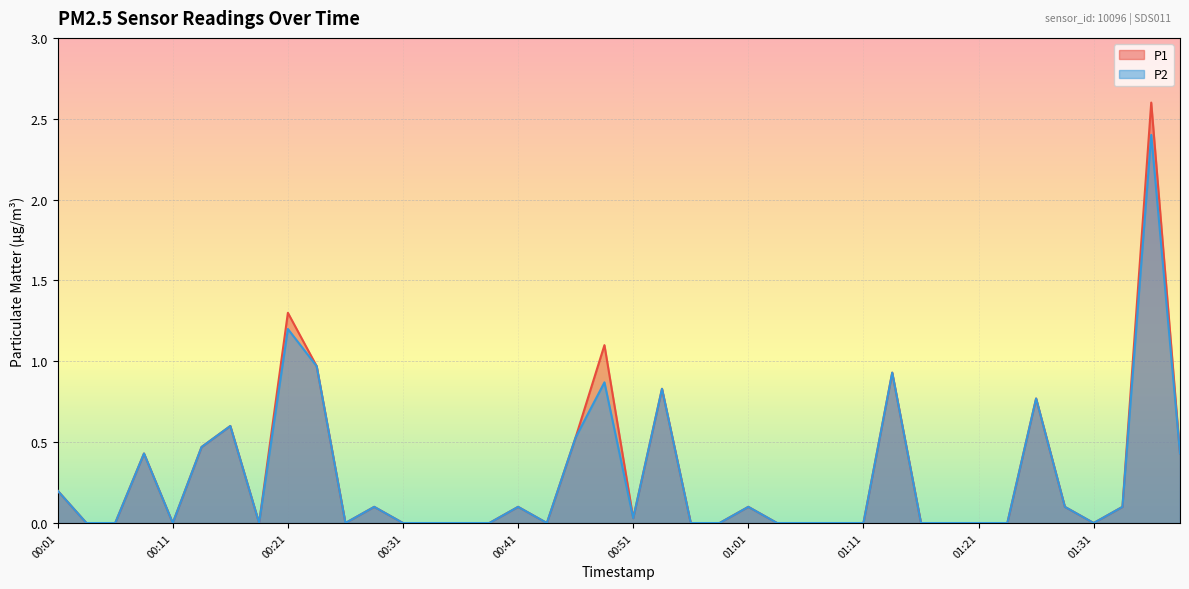

True or false: P1 and P2 cross at least once.

False